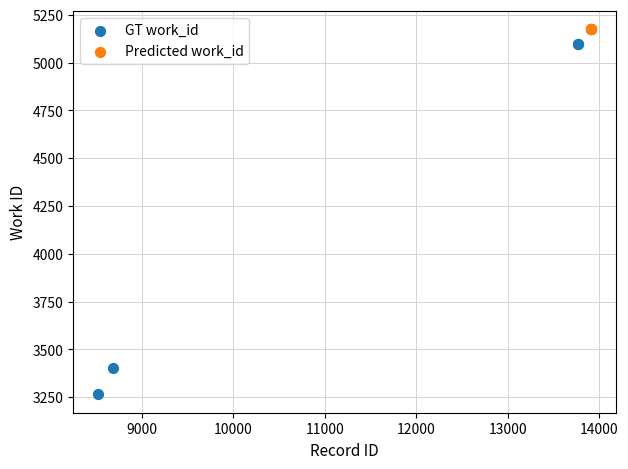

Which series reaches the minimum Y coordinate?

GT work_id